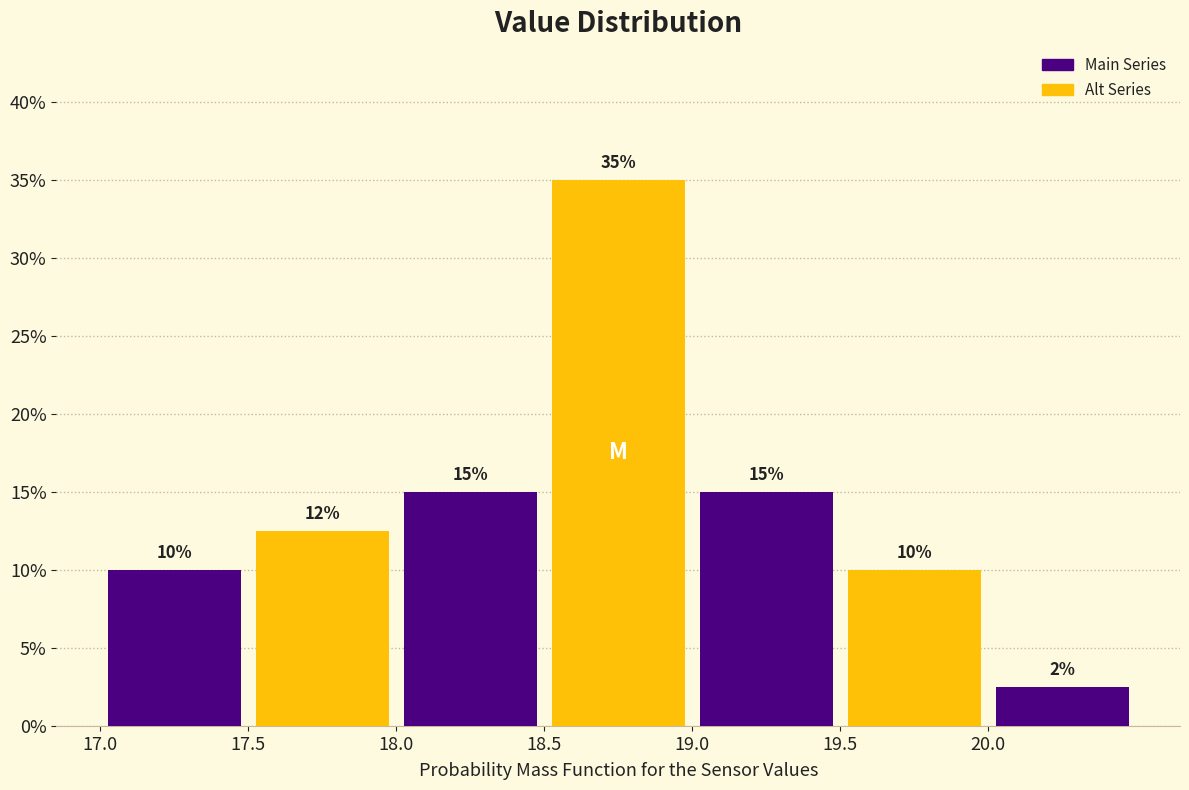

Which range on the x-axis has the tallest bar?

18.5 to 19.0